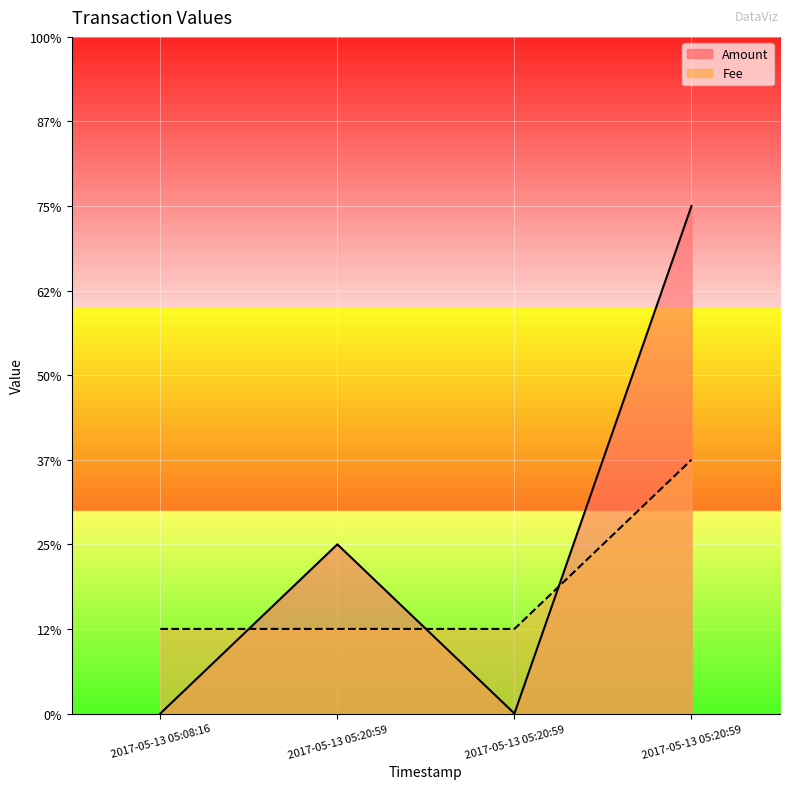

How many values in Amount are above zero?

2